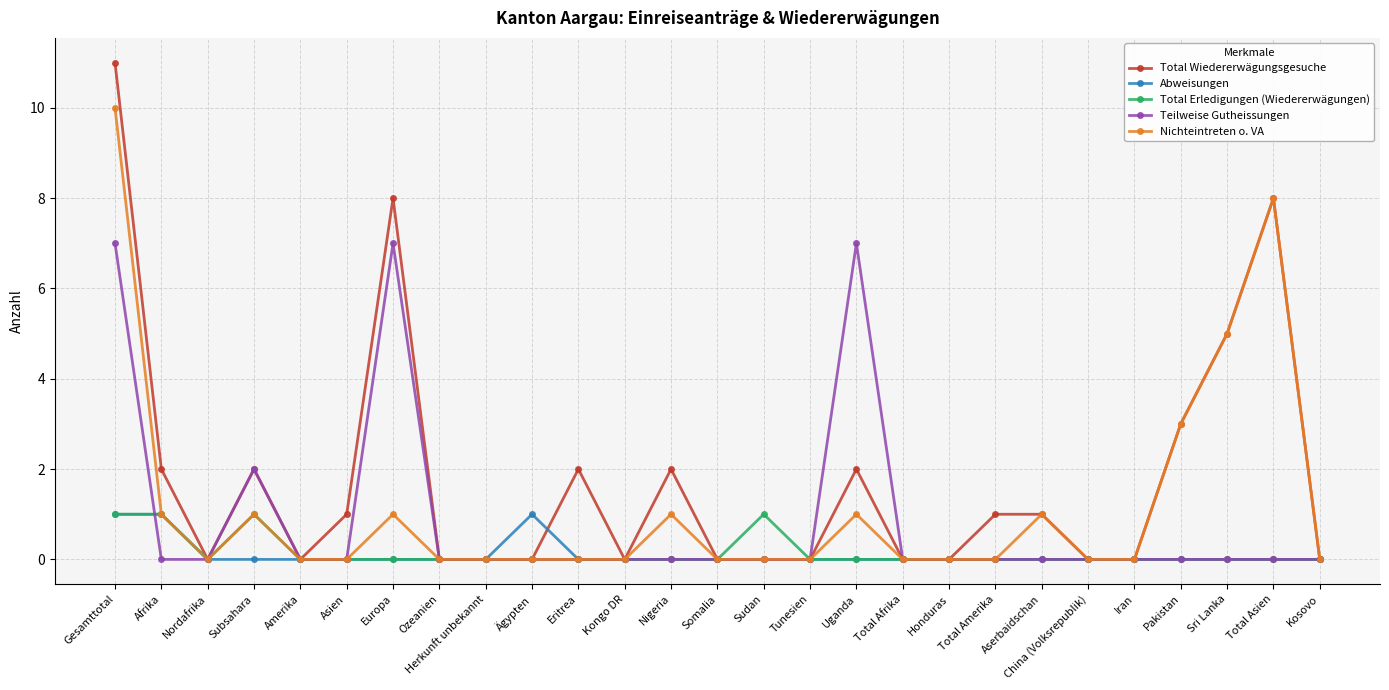

What is the spread (max minus min) of values at Total Asien?

8